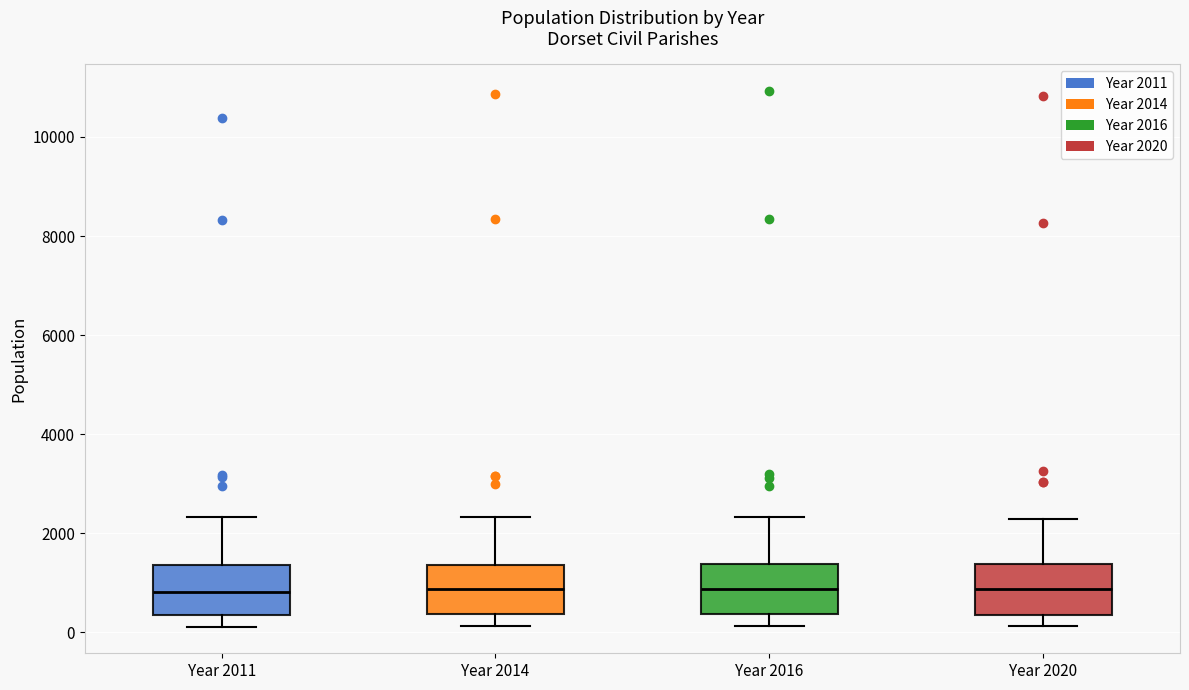

Reading left to right, transcribe this box plot: for each box, give where its median line is, the range the box spans, and where its two whiskers end, as read against the y-axis. The values are not printed on the chart, so give them approximately, as read against the axis.

Year 2011: median 800, box 400 to 1400, whiskers 200 to 2400
Year 2014: median 800, box 400 to 1400, whiskers 200 to 2400
Year 2016: median 800, box 400 to 1400, whiskers 200 to 2400
Year 2020: median 800, box 400 to 1400, whiskers 200 to 2200